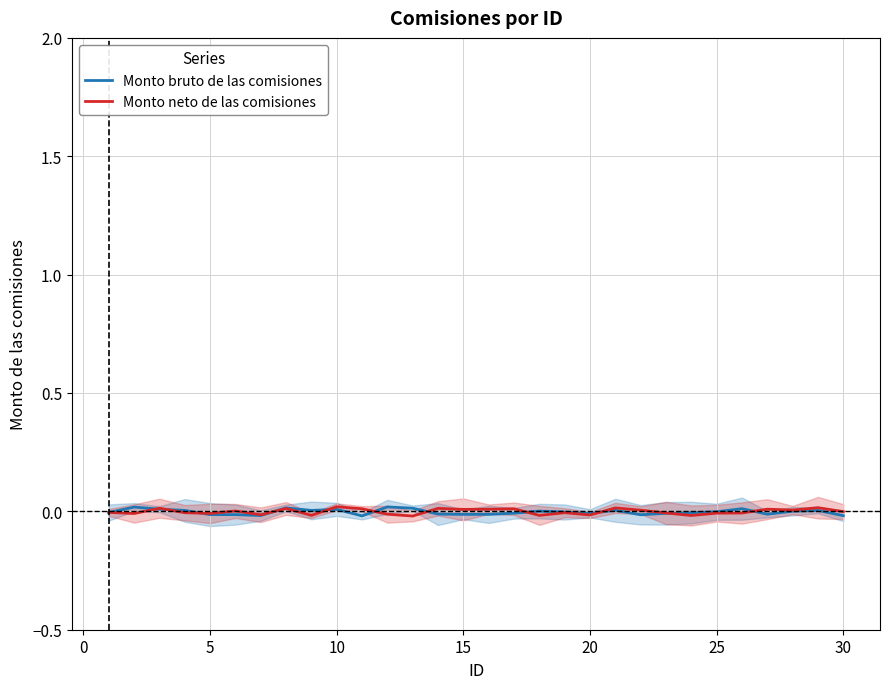

List the series in order of their peak value, highest first.

Monto neto de las comisiones, Monto bruto de las comisiones